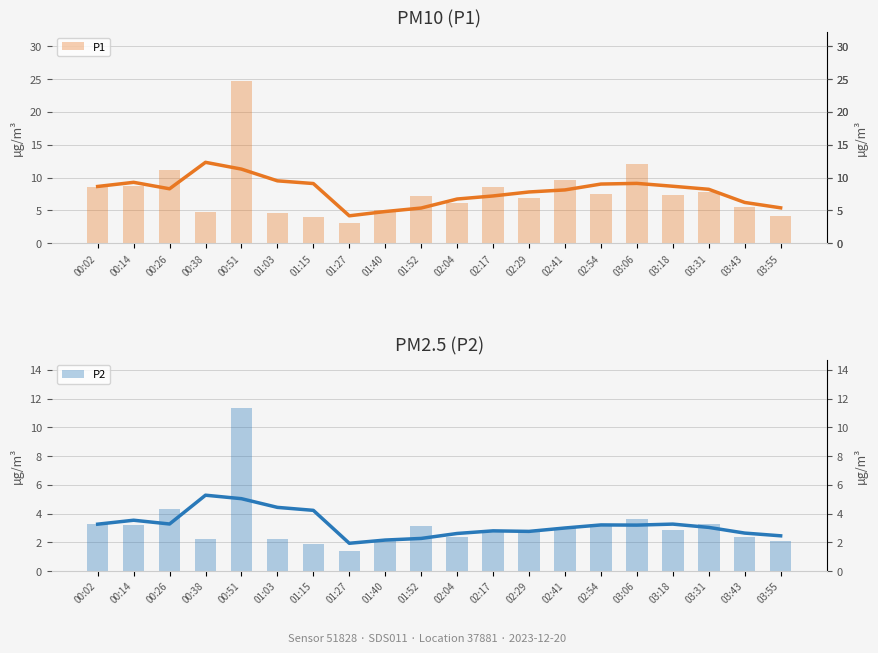

What is the value of the P2 bar at the 8th from the left?

1.4